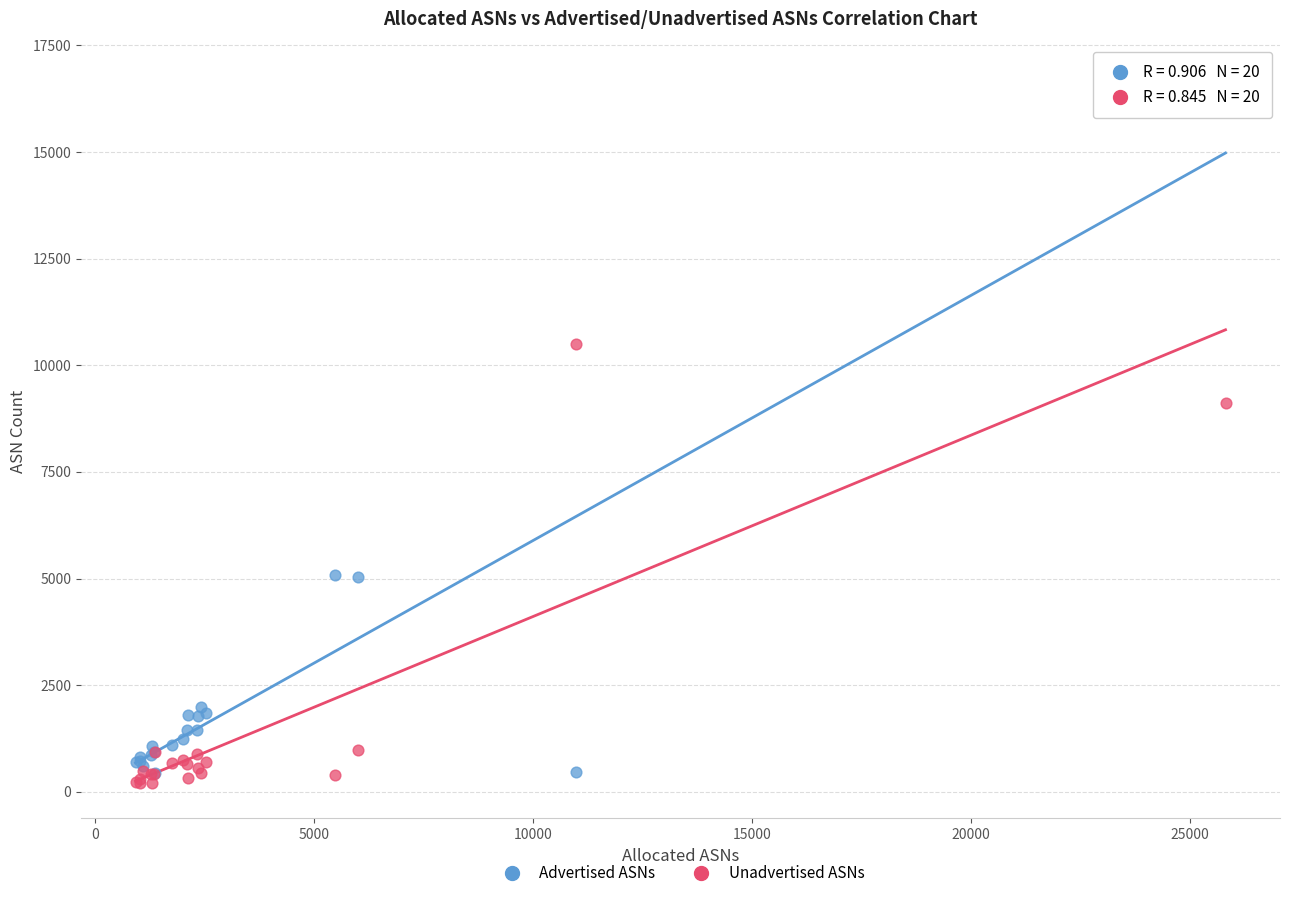

In the Advertised ASNs series, what Y value is closest to 8568?

5081